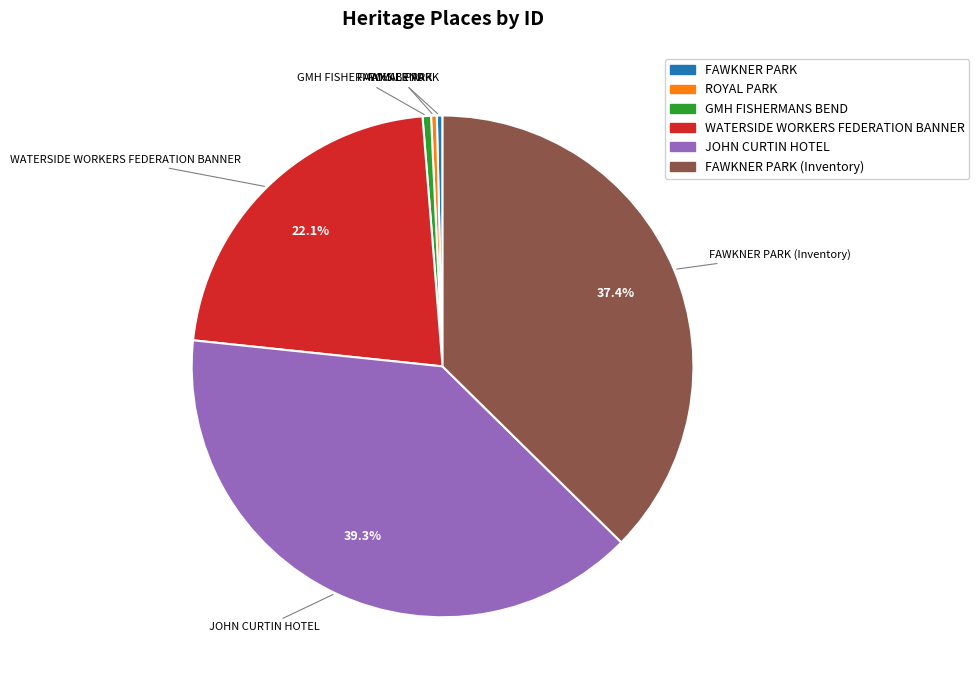

Is there any slice that represents more than half of the pie?

No